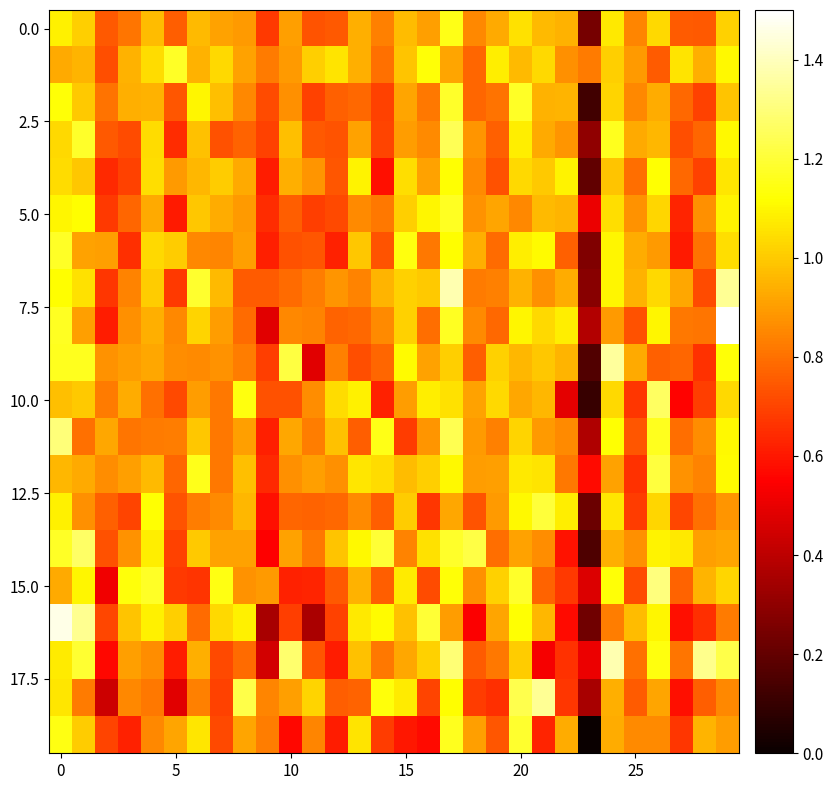

What is the maximum value shown in the chart?

1.5